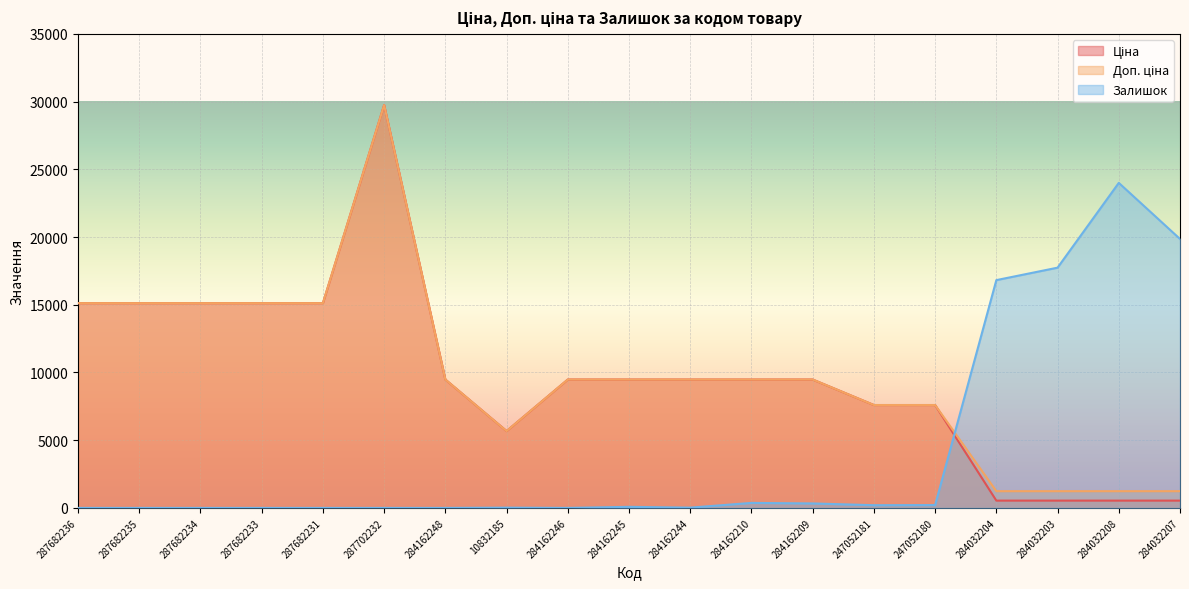

What is the total value across all series at 284162248?

18960.1